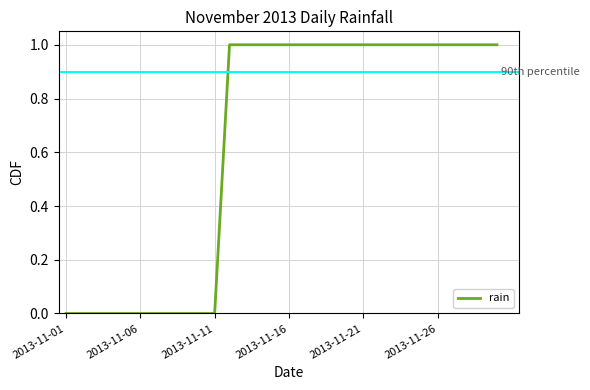

Is this an area chart (filled region under the line)?

No